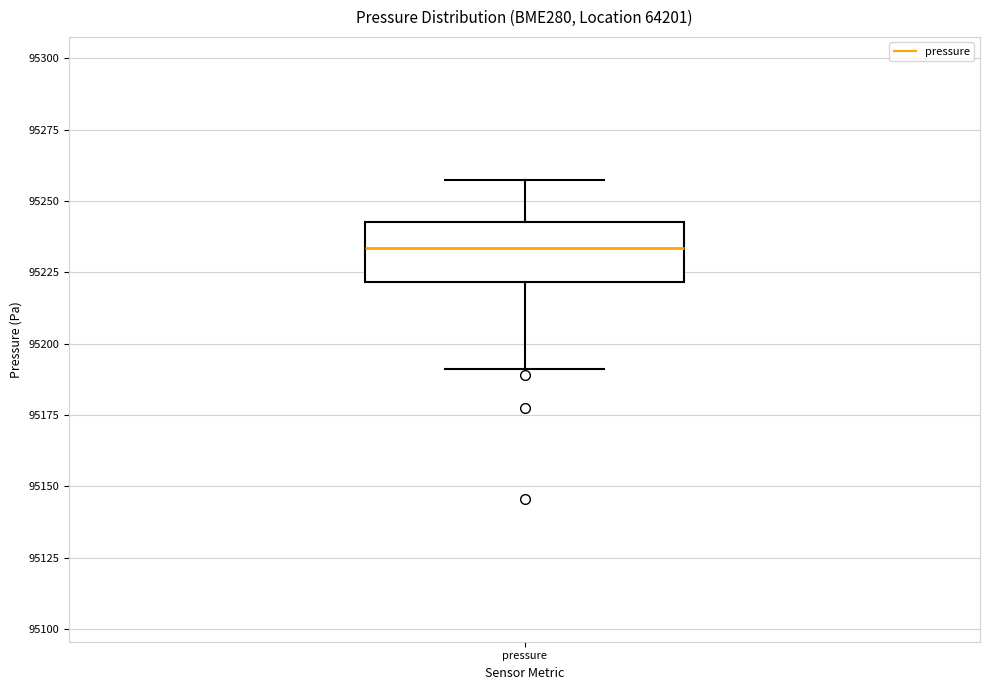

Where does the upper whisker of the box for pressure end on the y-axis? The values are not printed on the chart, so give them approximately, as read against the axis.

95260